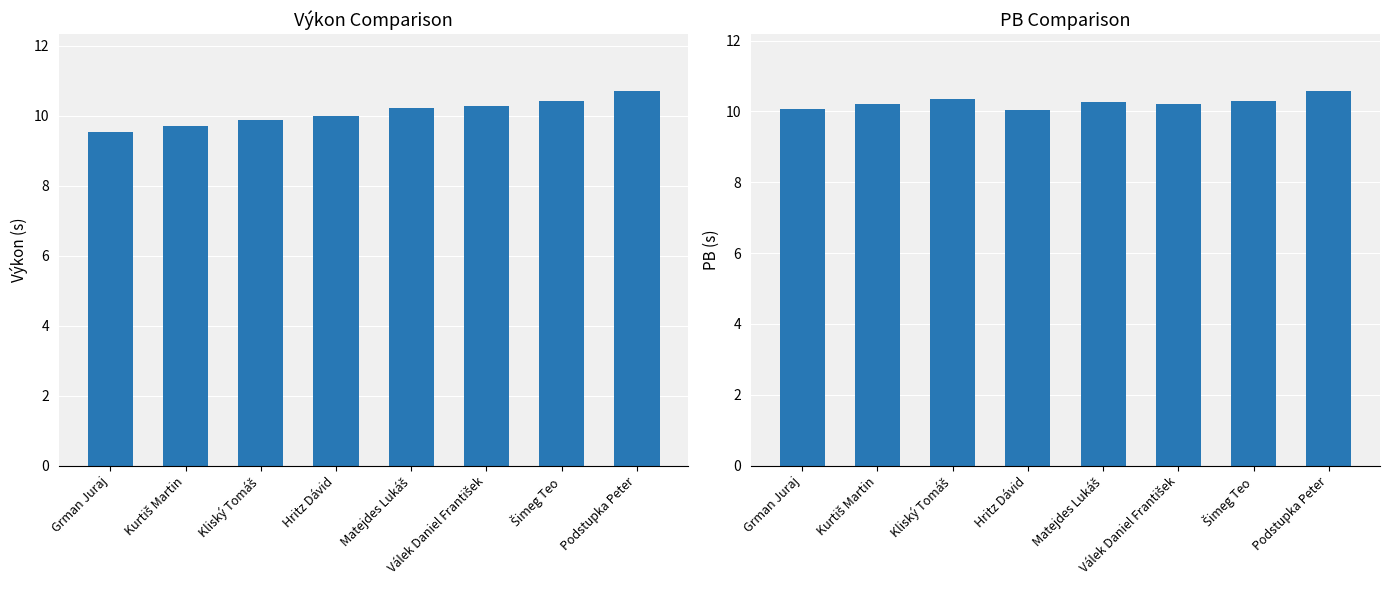

Which series changed the most between Hritz Dávid and Válek Daniel František?

Výkon